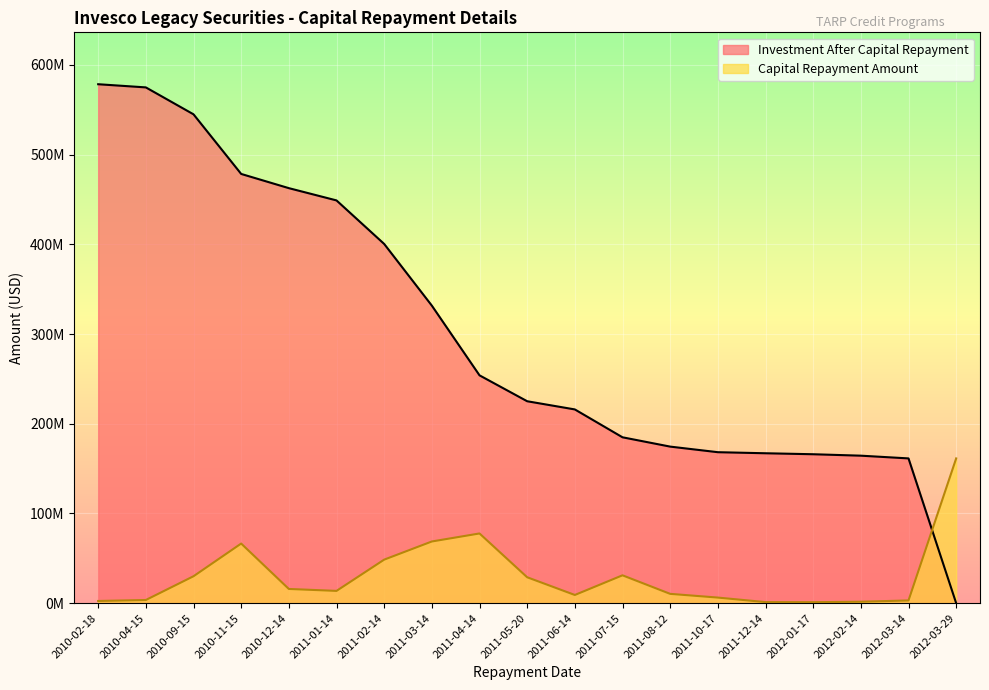

What is the label of the 4th point from the right?

2012-01-17